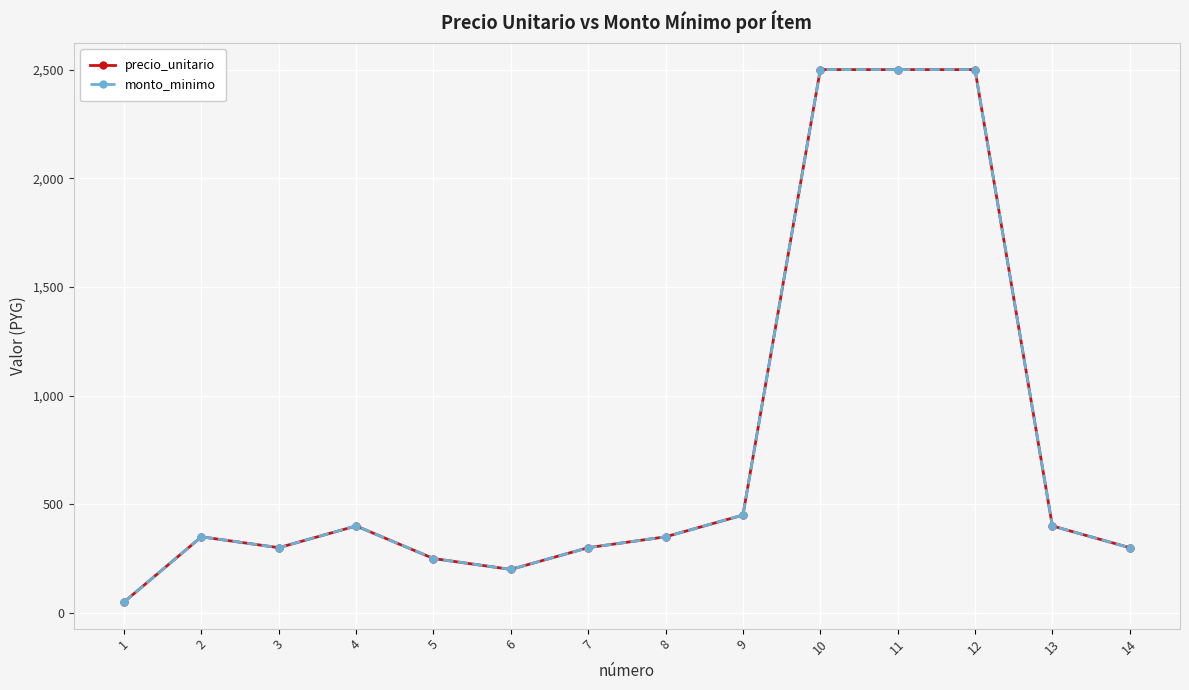

At which label is monto_minimo closest to 1275?

9